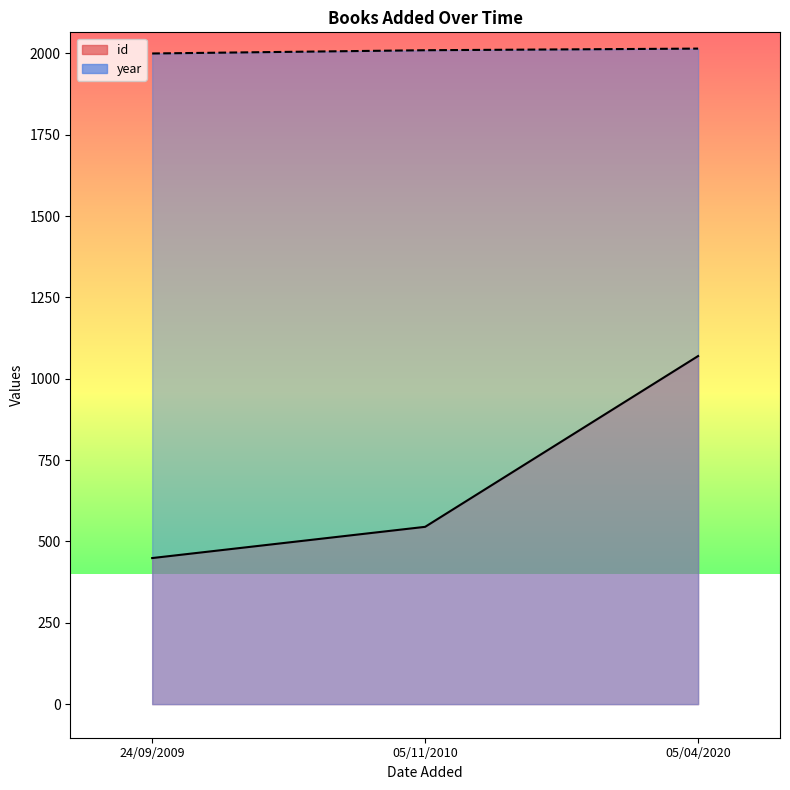

What is the total value across all series at 05/11/2010?

2555